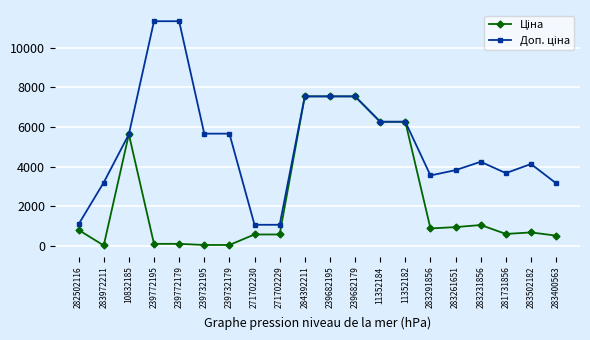

What is the total value across all series at 11352184?

12533.4